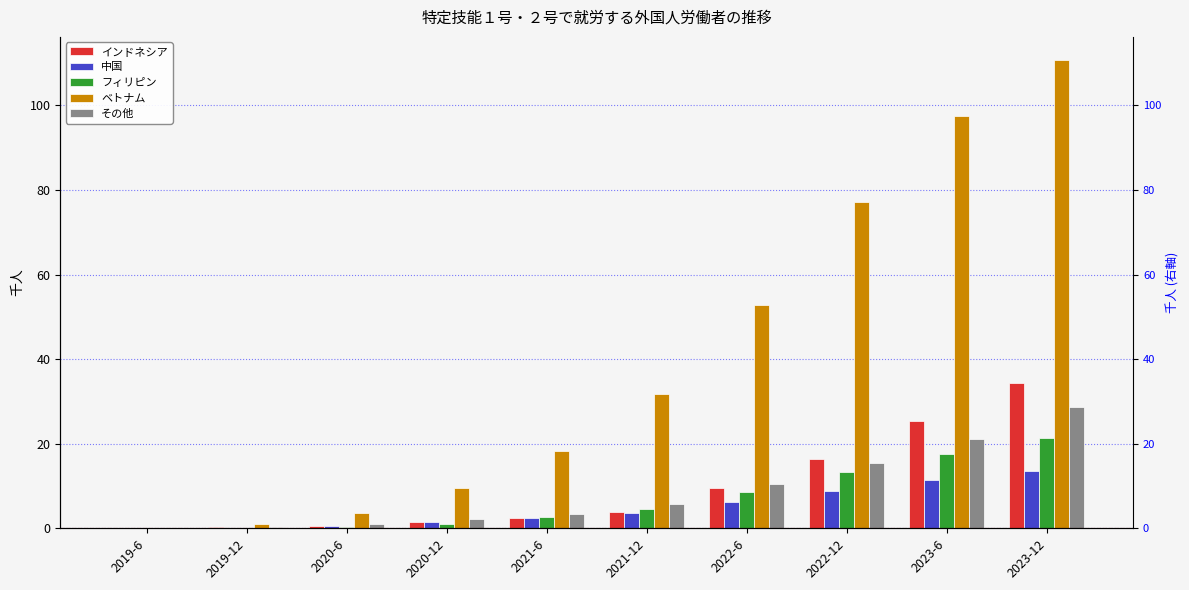

Reading left to right, extract all data points from this chart.

インドネシア: 2019-6=0.0	2019-12=0.2	2020-6=0.6	2020-12=1.5	2021-6=2.3	2021-12=3.9	2022-6=9.5	2022-12=16.3	2023-6=25.3	2023-12=34.3
中国: 2019-6=0.0	2019-12=0.1	2020-6=0.6	2020-12=1.6	2021-6=2.5	2021-12=3.7	2022-6=6.1	2022-12=8.9	2023-6=11.4	2023-12=13.5
フィリピン: 2019-6=0.0	2019-12=0.1	2020-6=0.4	2020-12=1.1	2021-6=2.6	2021-12=4.6	2022-6=8.7	2022-12=13.2	2023-6=17.7	2023-12=21.4
ベトナム: 2019-6=0.0	2019-12=0.9	2020-6=3.5	2020-12=9.4	2021-6=18.2	2021-12=31.7	2022-6=52.7	2022-12=77.1	2023-6=97.5	2023-12=110.6
その他: 2019-6=0.0	2019-12=0.3	2020-6=0.9	2020-12=2.1	2021-6=3.5	2021-12=5.8	2022-6=10.4	2022-12=15.4	2023-6=21.2	2023-12=28.7